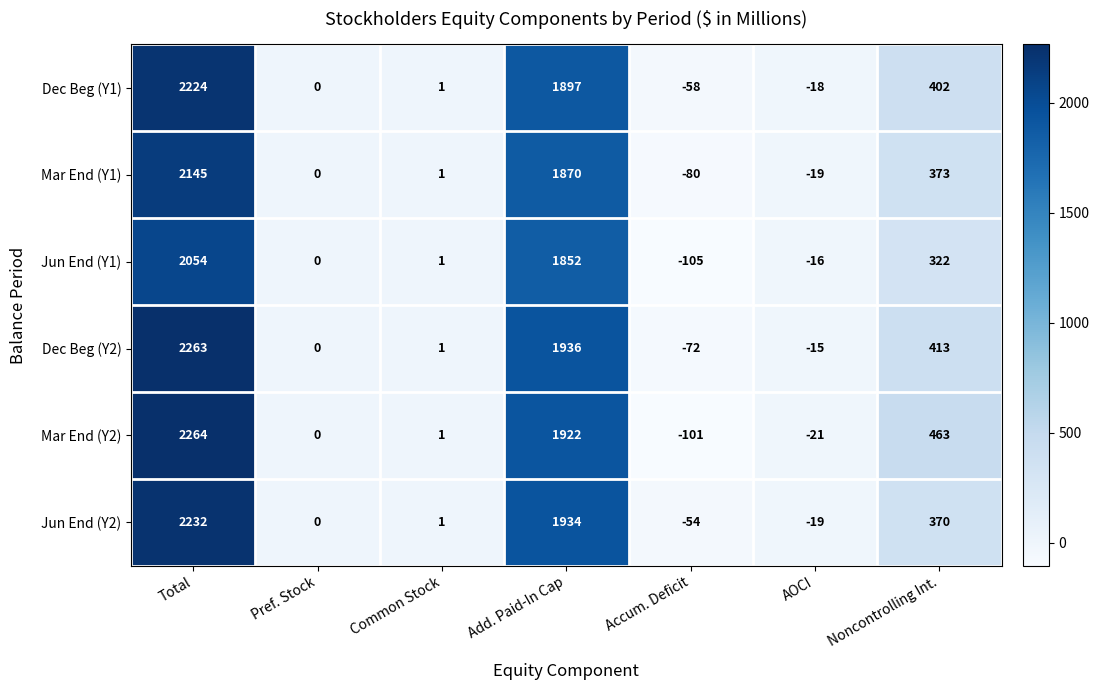

What is the sum of the Jun End (Y1) values at Noncontrolling Int. and Total?

2376